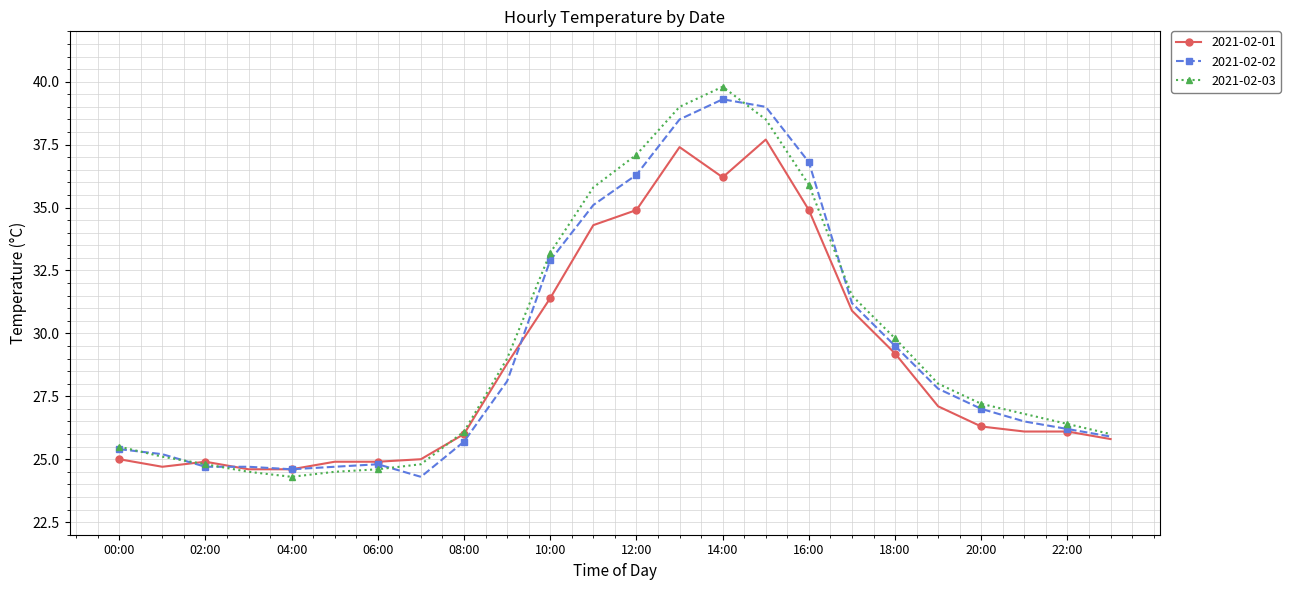

How many lines are shown in the chart?

3